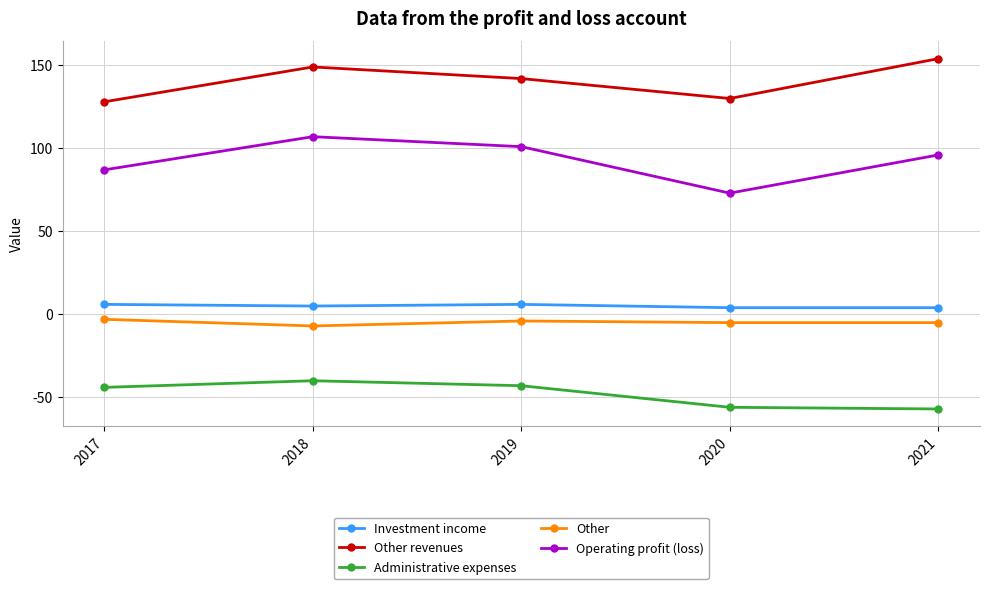

Reading left to right, transcribe all the data shown in this chart.

Investment income: 2017=6	2018=5	2019=6	2020=4	2021=4
Other revenues: 2017=128	2018=149	2019=142	2020=130	2021=154
Administrative expenses: 2017=-44	2018=-40	2019=-43	2020=-56	2021=-57
Other: 2017=-3	2018=-7	2019=-4	2020=-5	2021=-5
Operating profit (loss): 2017=87	2018=107	2019=101	2020=73	2021=96